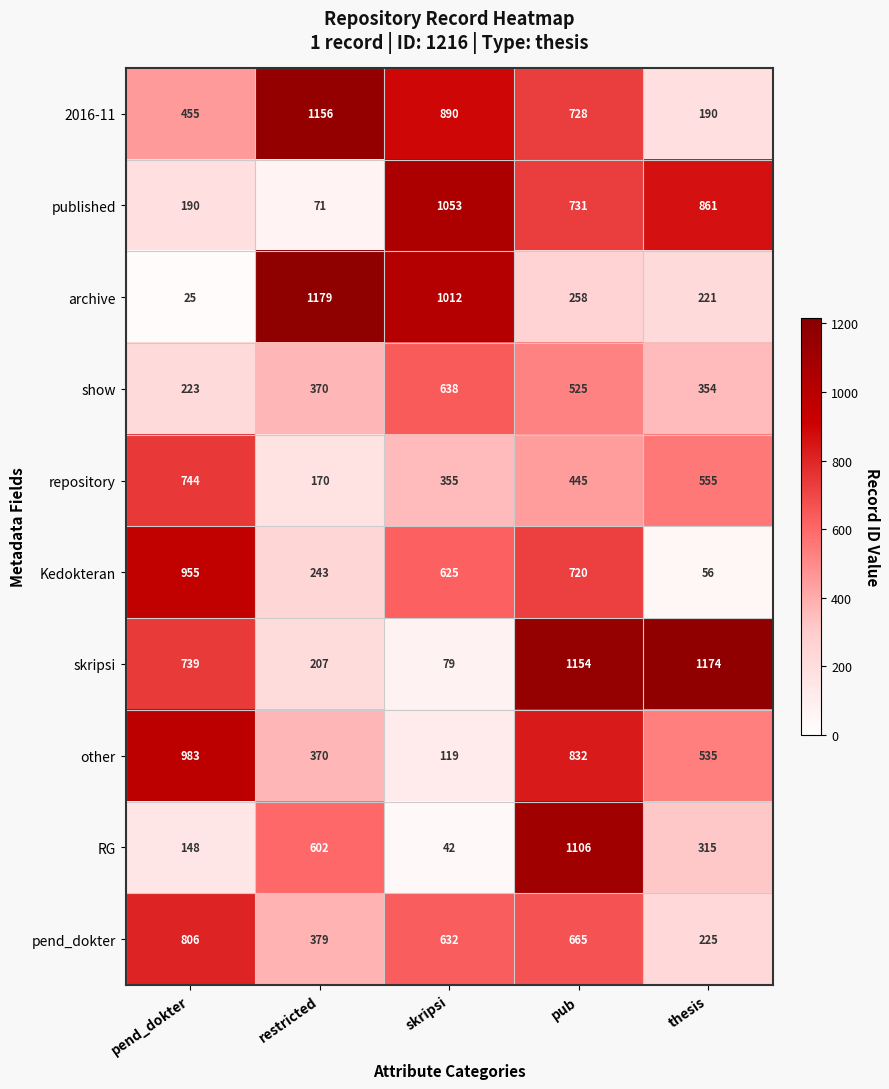

Where is show nearest to the value 430?

restricted